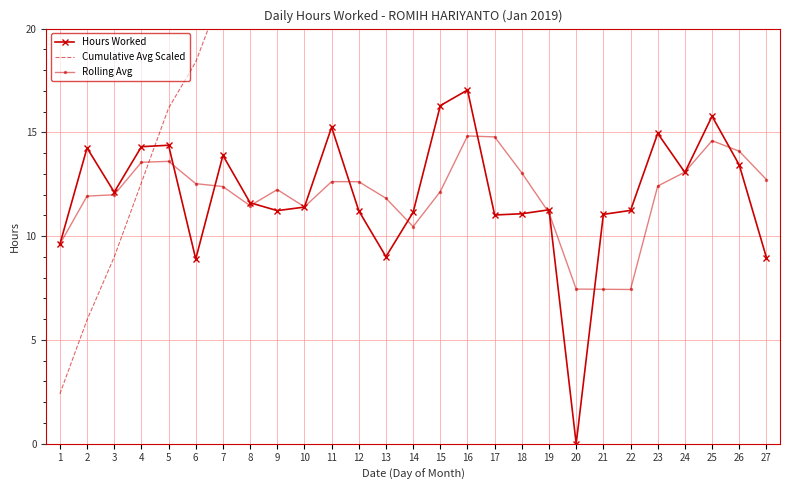

The Rolling Avg series shows 15.4 at 1. True or false?

False